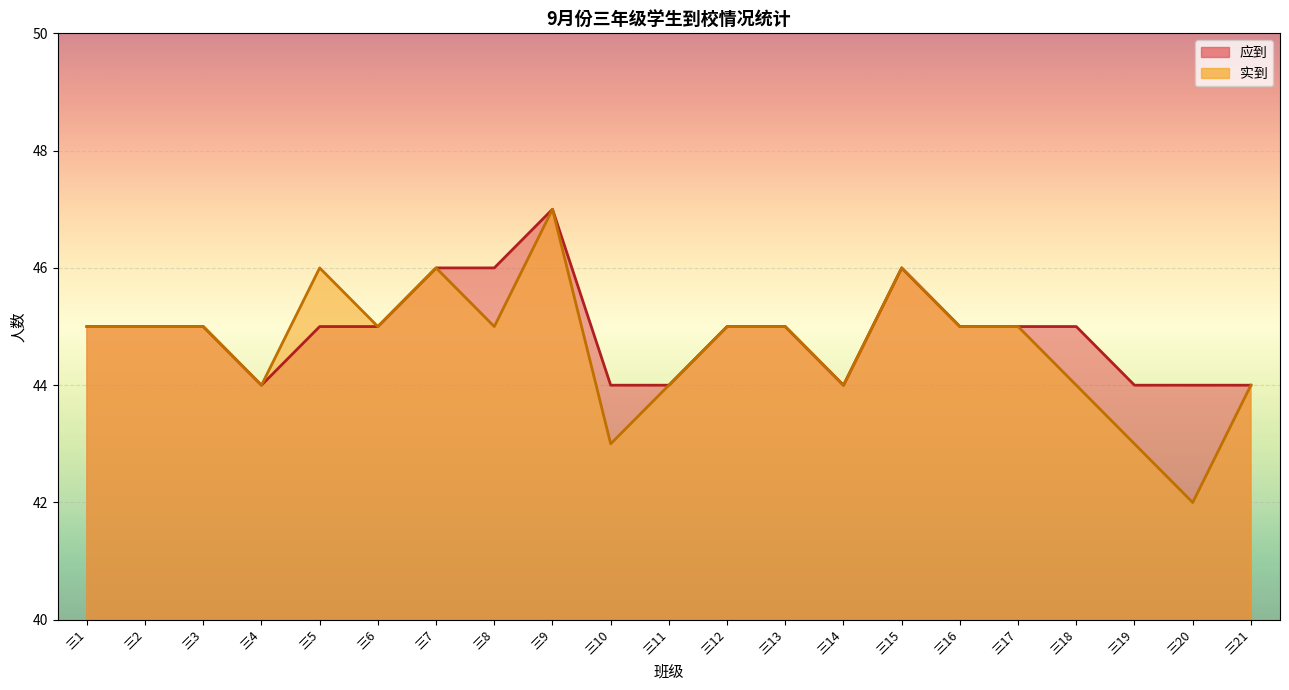

Which series has the largest total across all categories?

应到